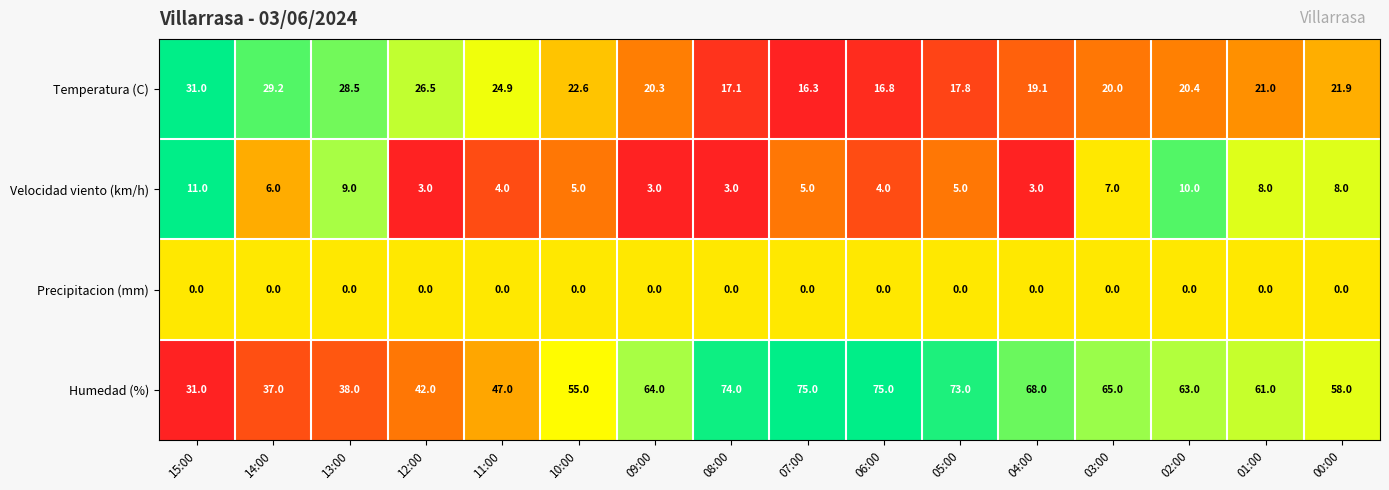

Is it true that Humedad (%) equals 15.4 at 15:00?

False